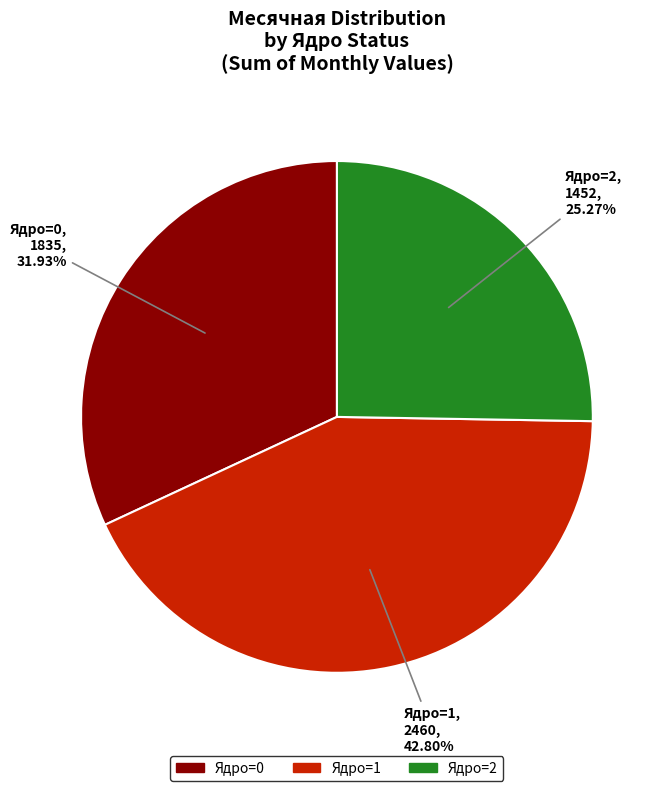

Is there a majority slice in this chart?

No